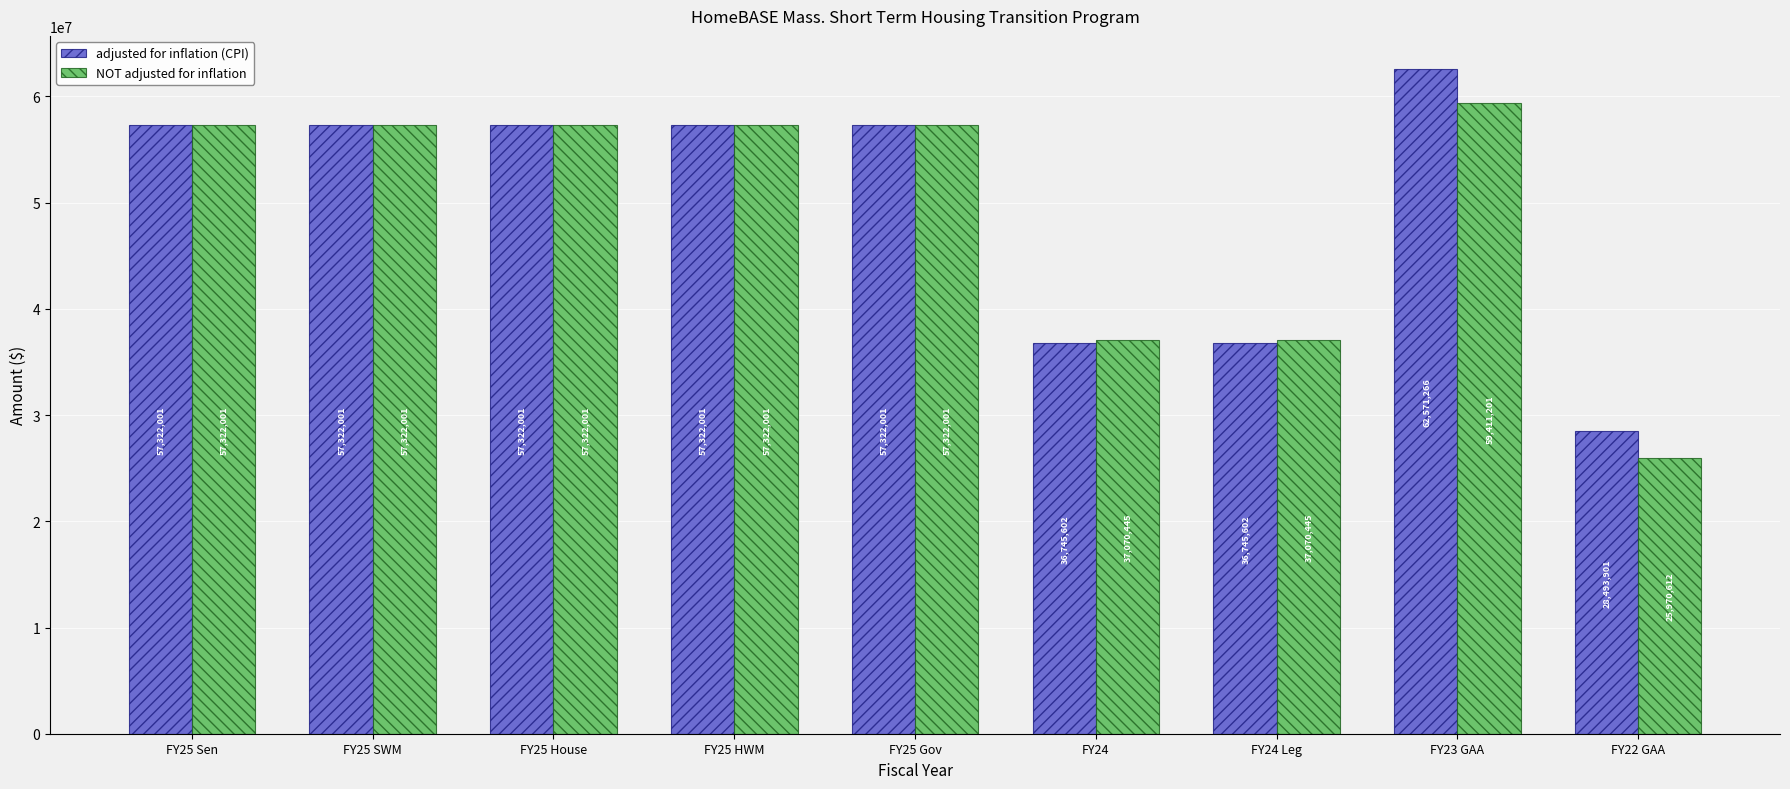

Which series has the widest spread of values?

adjusted for inflation (CPI)